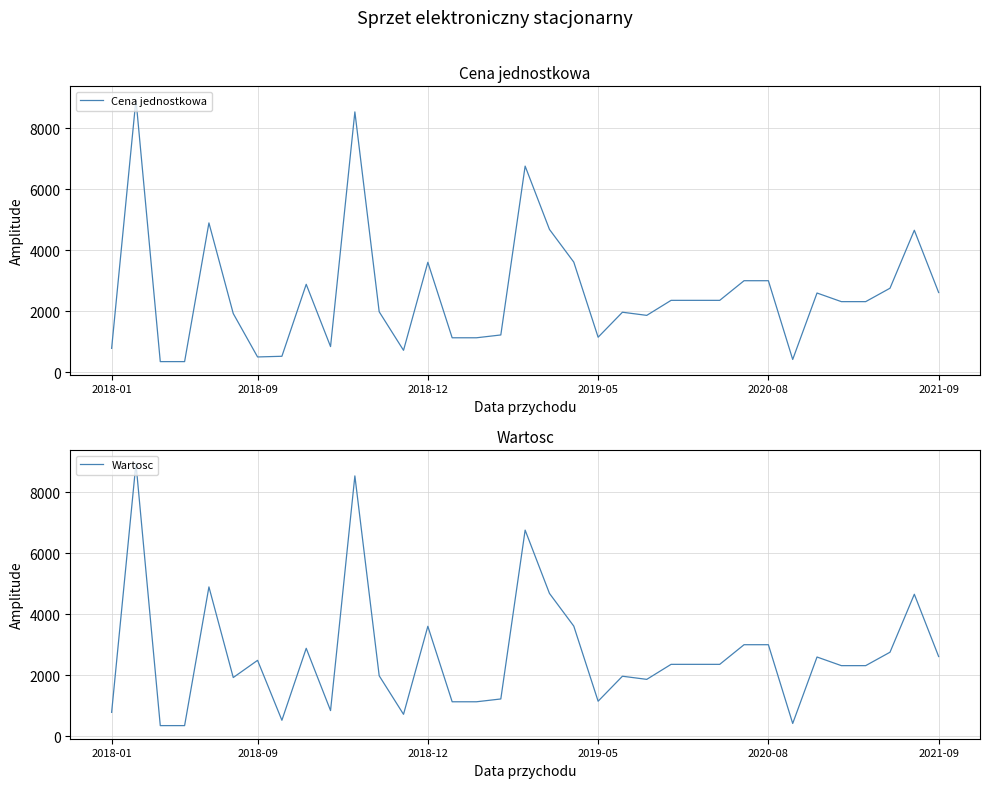

What is the maximum value for Cena jednostkowa?

8938.4